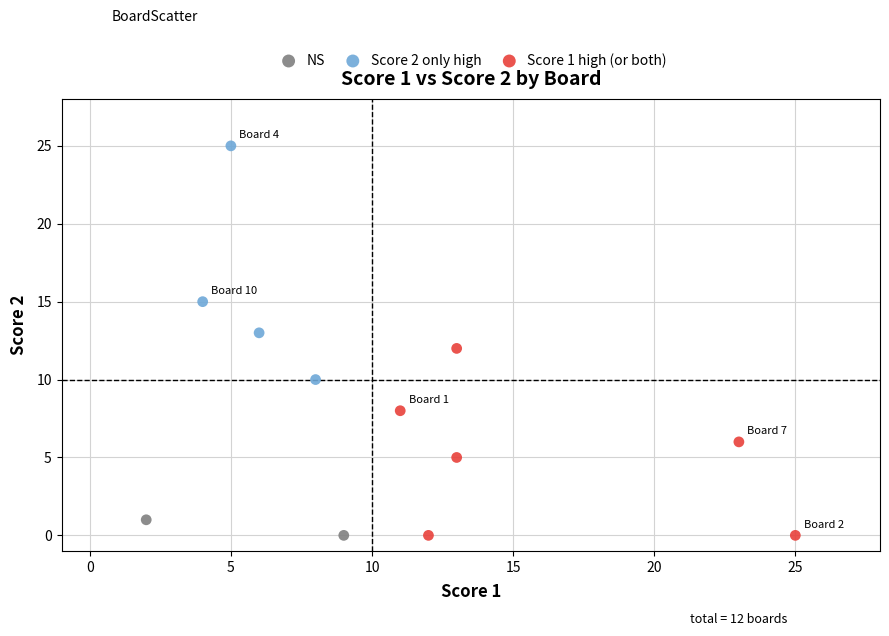

What are all the series names shown in the legend?

NS, Score 2 only high, Score 1 high (or both)